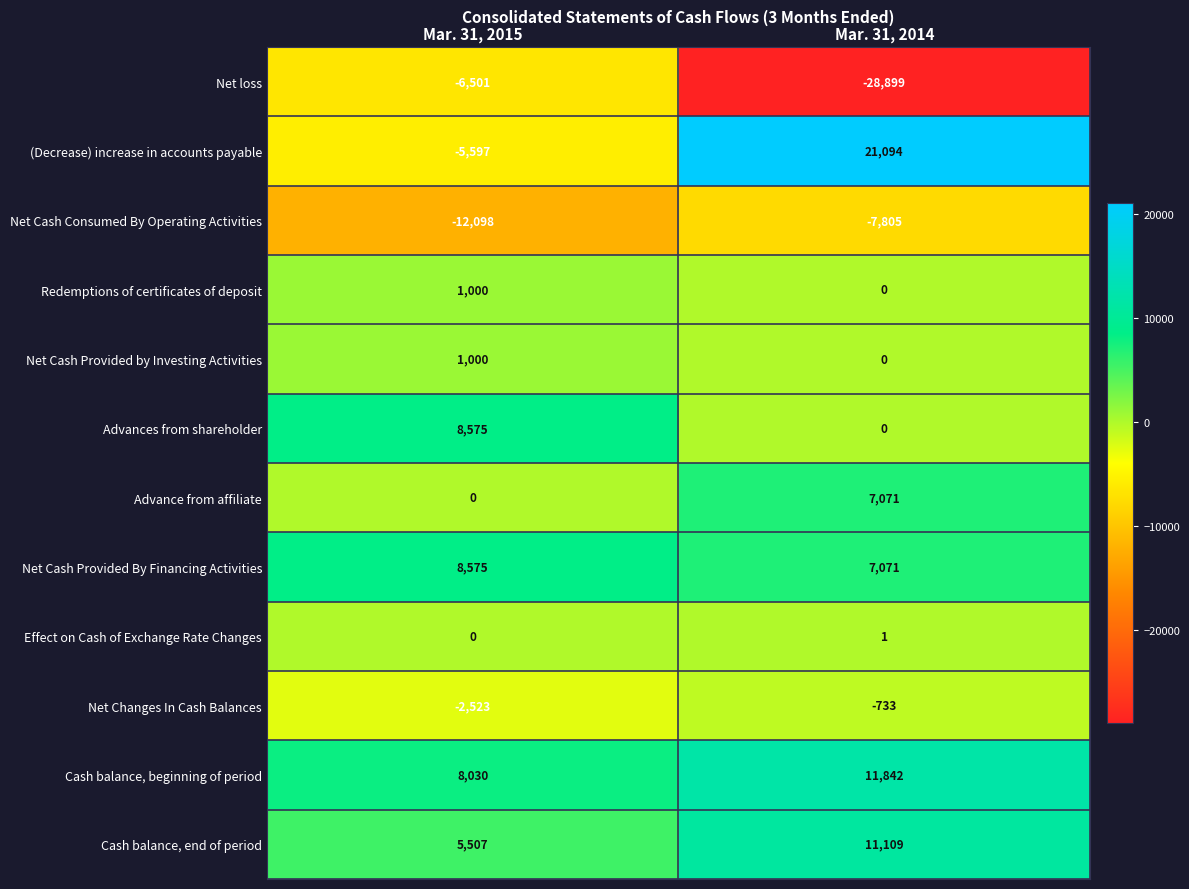

List the labels in order of Net loss value, smallest first.

Mar. 31, 2014, Mar. 31, 2015